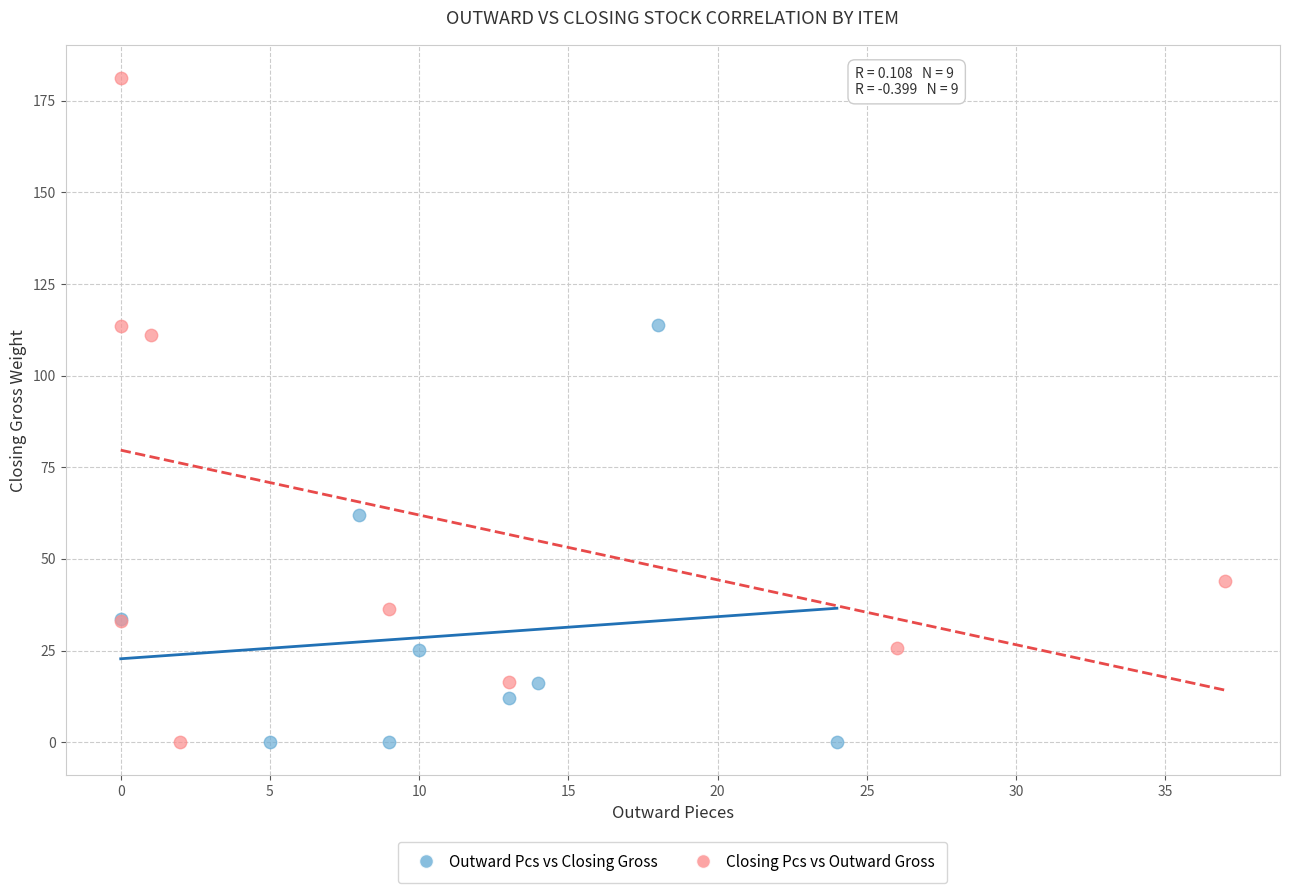

Which series reaches the maximum Y coordinate?

Closing Pcs vs Outward Gross